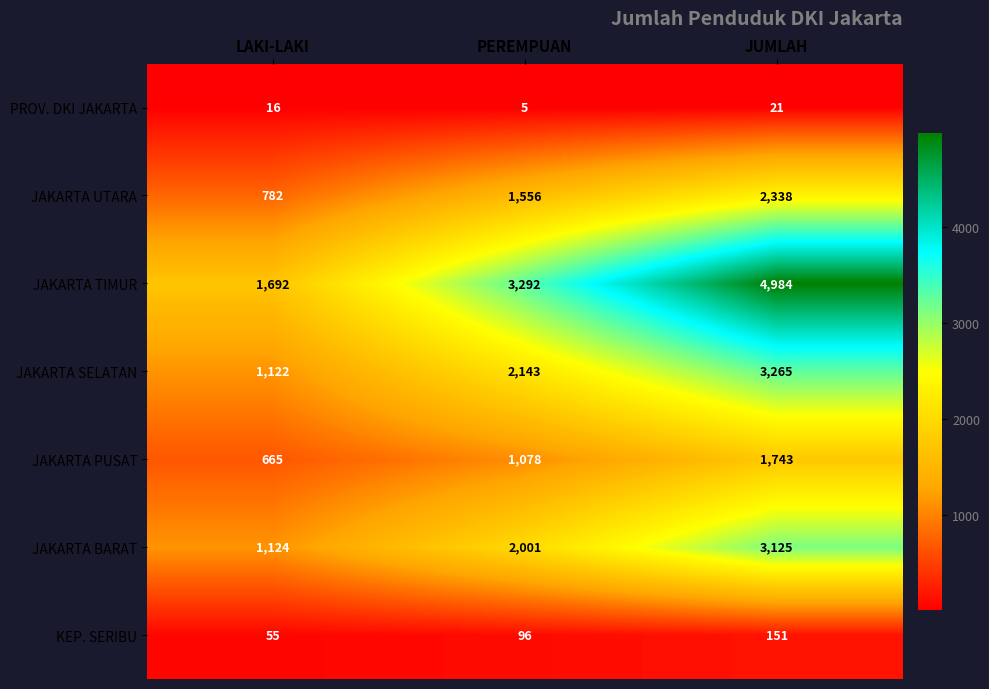

How many JAKARTA TIMUR values are between 1692 and 4984?

3